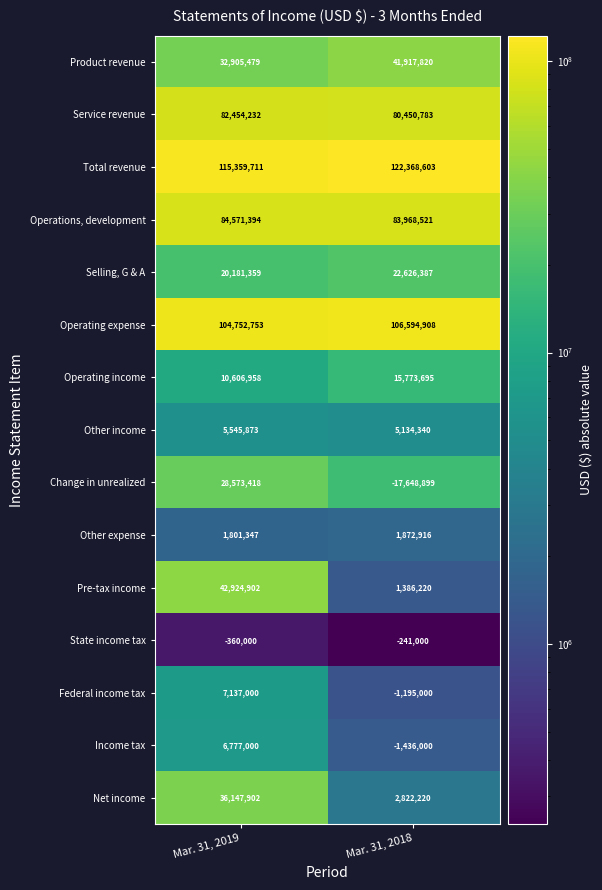

What is the difference between the maximum and minimum values in the Other expense series?

71569